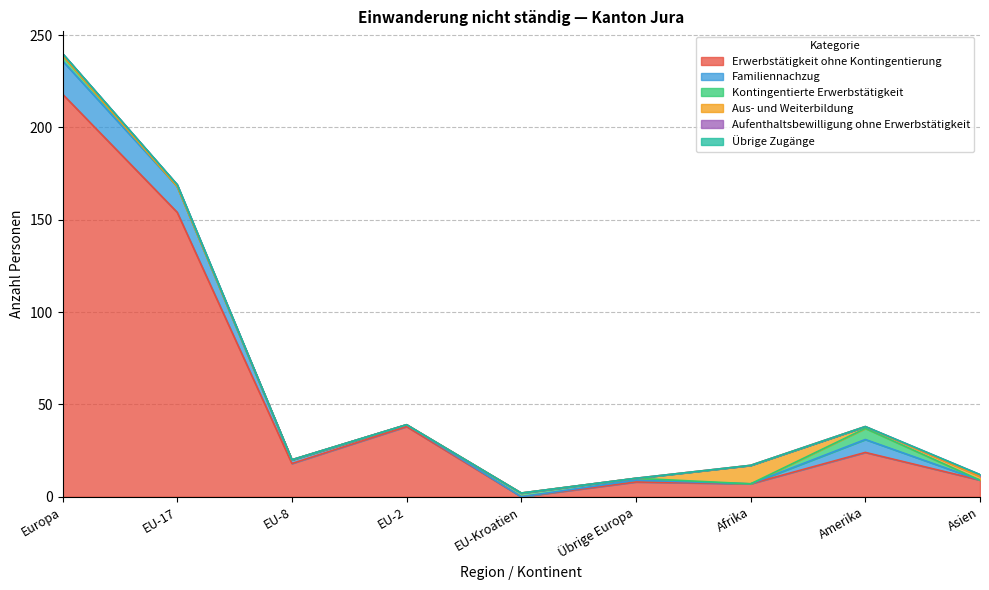

What is the spread (max minus min) of values at Europa?

218